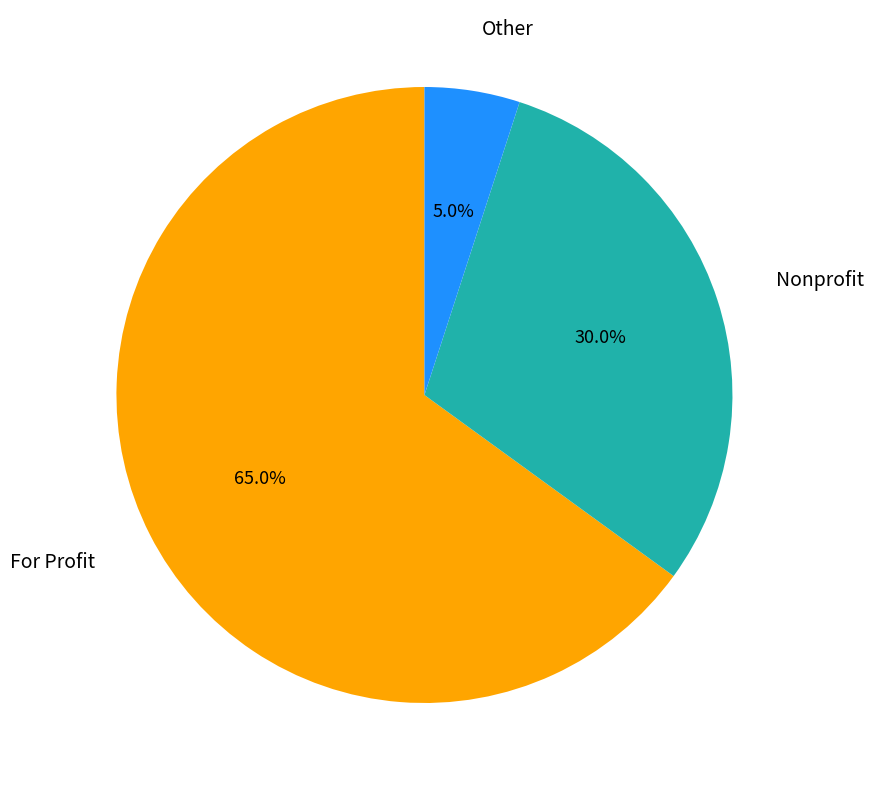

How many slices are in this pie chart?

3